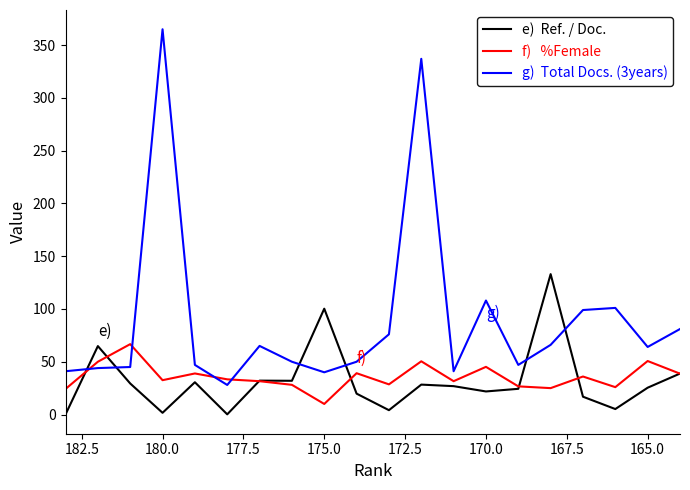

True or false: Total Docs. (3years) has a value of 87.1 at 165.0.

False